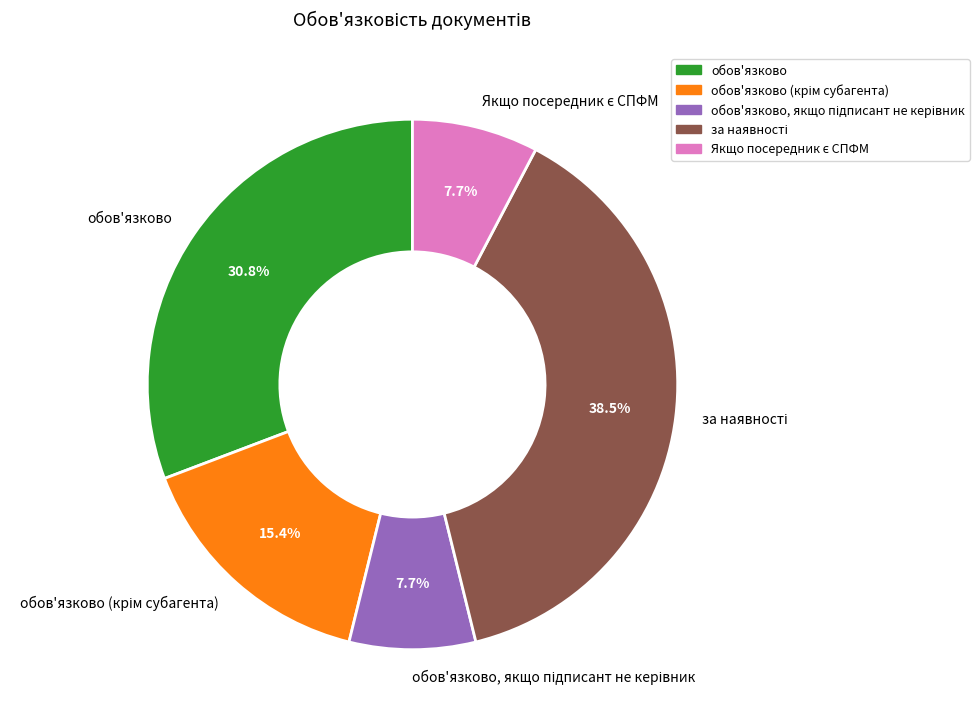

Does any single category account for the majority?

No